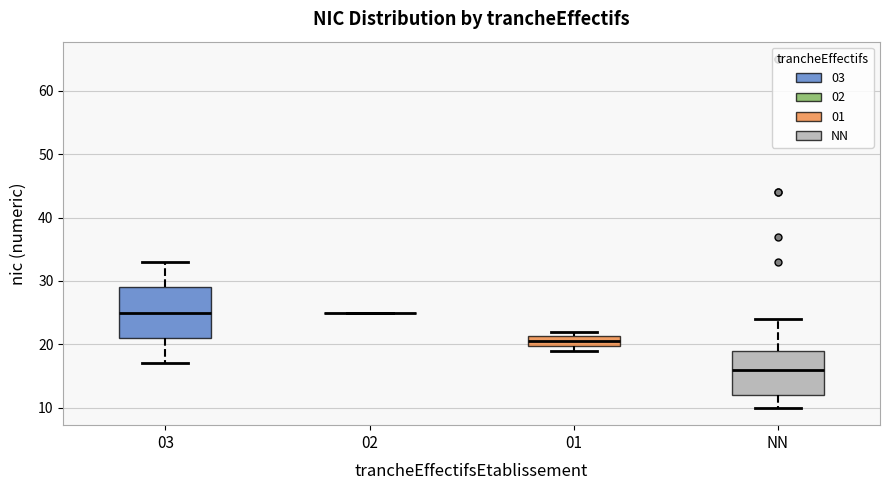

Comparing the boxes themselves (not the whiskers), which one is the tallest?

03